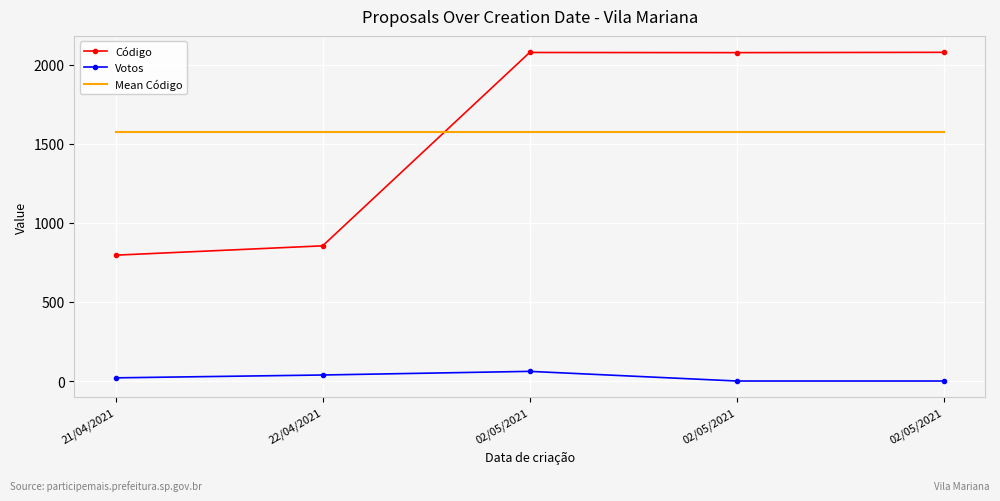

Where is the first local maximum for Votos?

02/05/2021